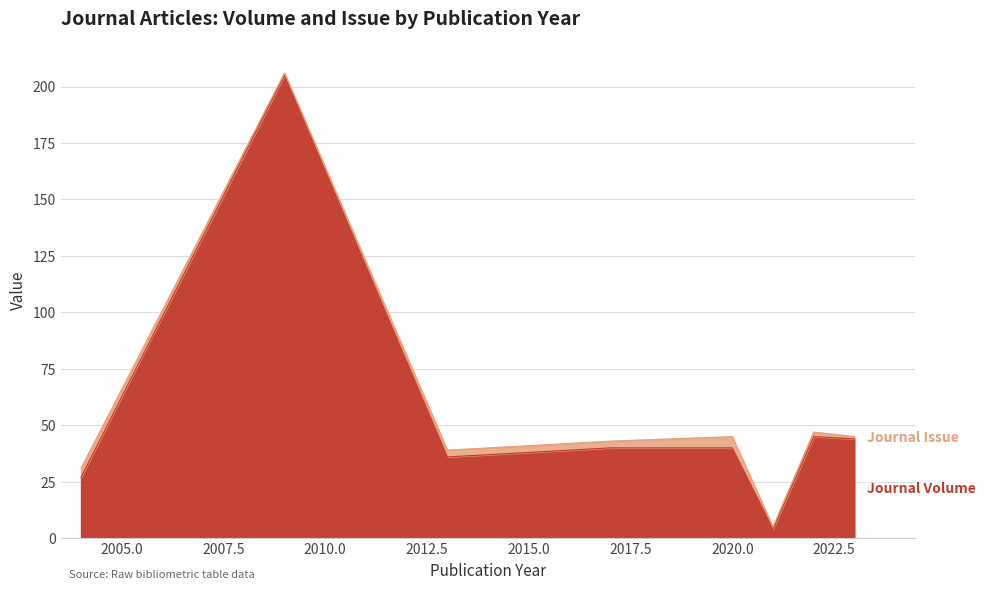

How many interior local valleys (lower than both neighbors) does the data have?

2